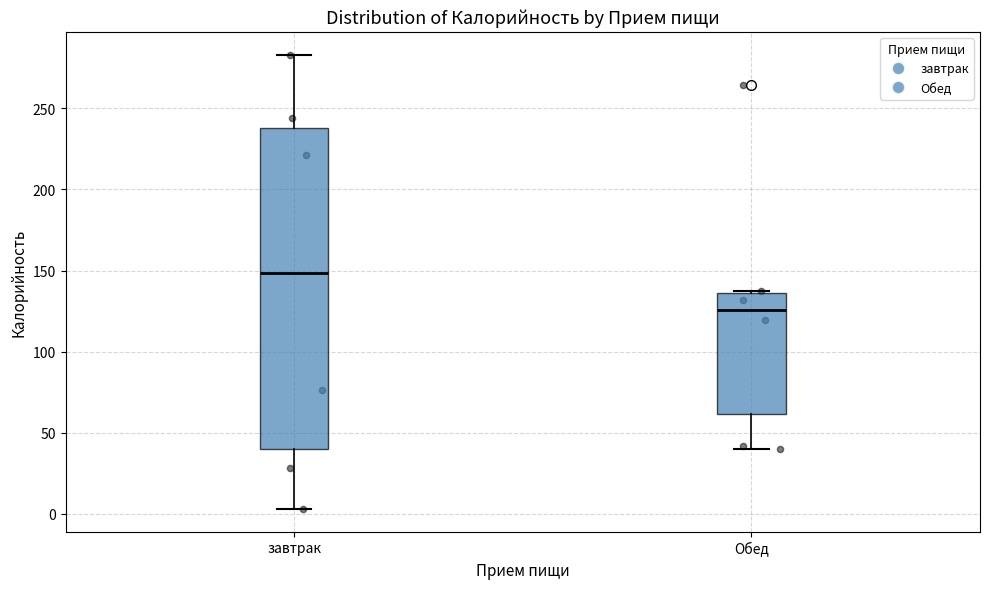

Reading left to right, read every box against the y-axis: the position of its median line, the range the box covers, and the ends of its whiskers. The values are not printed on the chart, so give them approximately, as read against the axis.

завтрак: median 150, box 40 to 240, whiskers 5 to 285
Обед: median 125, box 60 to 135, whiskers 40 to 135